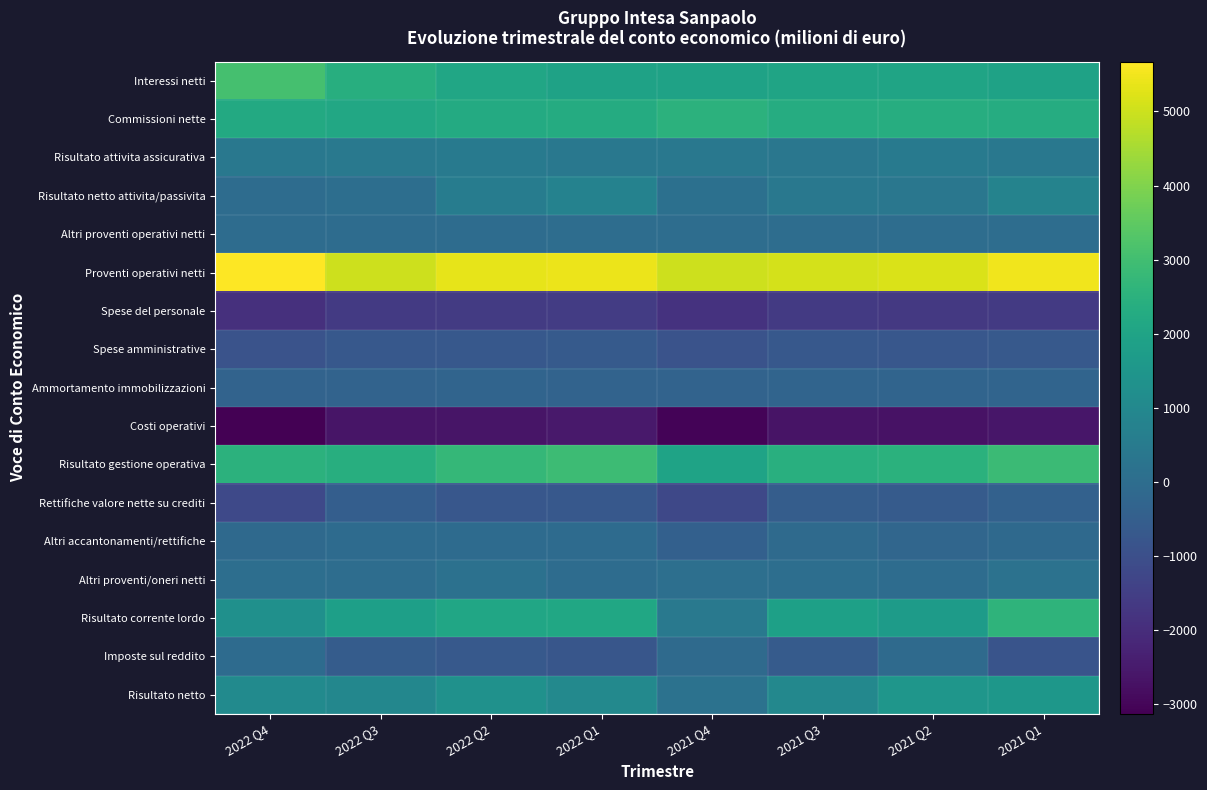

Reading right to left, transcribe all the data shown in this chart.

Interessi netti: 2021 Q1=1953	2021 Q2=1997	2021 Q3=2000	2021 Q4=1955	2022 Q1=1957	2022 Q2=2092	2022 Q3=2387	2022 Q4=3064
Commissioni nette: 2021 Q1=2317	2021 Q2=2369	2021 Q3=2323	2021 Q4=2518	2022 Q1=2289	2022 Q2=2255	2022 Q3=2153	2022 Q4=2222
Risultato attivita assicurativa: 2021 Q1=398	2021 Q2=456	2021 Q3=365	2021 Q4=410	2022 Q1=402	2022 Q2=465	2022 Q3=436	2022 Q4=402
Risultato netto attivita/passivita: 2021 Q1=798	2021 Q2=346	2021 Q3=380	2021 Q4=111	2022 Q1=769	2022 Q2=560	2022 Q3=51	2022 Q4=-2
Altri proventi operativi netti: 2021 Q1=32	2021 Q2=21	2021 Q3=26	2021 Q4=18	2022 Q1=4	2022 Q2=-12	2022 Q3=-12	2022 Q4=-12
Proventi operativi netti: 2021 Q1=5498	2021 Q2=5189	2021 Q3=5094	2021 Q4=5012	2022 Q1=5421	2022 Q2=5360	2022 Q3=5015	2022 Q4=5674
Spese del personale: 2021 Q1=-1629	2021 Q2=-1652	2021 Q3=-1636	2021 Q4=-1826	2022 Q1=-1576	2022 Q2=-1613	2022 Q3=-1632	2022 Q4=-1921
Spese amministrative: 2021 Q1=-675	2021 Q2=-734	2021 Q3=-716	2021 Q4=-869	2022 Q1=-634	2022 Q2=-718	2022 Q3=-695	2022 Q4=-865
Ammortamento immobilizzazioni: 2021 Q1=-306	2021 Q2=-299	2021 Q3=-301	2021 Q4=-337	2022 Q1=-314	2022 Q2=-309	2022 Q3=-313	2022 Q4=-344
Costi operativi: 2021 Q1=-2610	2021 Q2=-2685	2021 Q3=-2653	2021 Q4=-3032	2022 Q1=-2524	2022 Q2=-2640	2022 Q3=-2640	2022 Q4=-3130
Risultato gestione operativa: 2021 Q1=2888	2021 Q2=2504	2021 Q3=2441	2021 Q4=1980	2022 Q1=2897	2022 Q2=2720	2022 Q3=2375	2022 Q4=2544
Rettifiche valore nette su crediti: 2021 Q1=-402	2021 Q2=-599	2021 Q3=-543	2021 Q4=-1222	2022 Q1=-702	2022 Q2=-730	2022 Q3=-496	2022 Q4=-1185
Altri accantonamenti/rettifiche: 2021 Q1=-134	2021 Q2=-220	2021 Q3=-82	2021 Q4=-415	2022 Q1=-60	2022 Q2=-63	2022 Q3=-45	2022 Q4=-113
Altri proventi/oneri netti: 2021 Q1=198	2021 Q2=-7	2021 Q3=63	2021 Q4=78	2022 Q1=-4	2022 Q2=147	2022 Q3=4	2022 Q4=55
Risultato corrente lordo: 2021 Q1=2598	2021 Q2=1688	2021 Q3=1879	2021 Q4=421	2022 Q1=2131	2022 Q2=2074	2022 Q3=1838	2022 Q4=1301
Imposte sul reddito: 2021 Q1=-832	2021 Q2=-81	2021 Q3=-614	2021 Q4=-78	2022 Q1=-777	2022 Q2=-670	2022 Q3=-562	2022 Q4=-50
Risultato netto: 2021 Q1=1516	2021 Q2=1507	2021 Q3=983	2021 Q4=179	2022 Q1=1024	2022 Q2=1330	2022 Q3=930	2022 Q4=1070